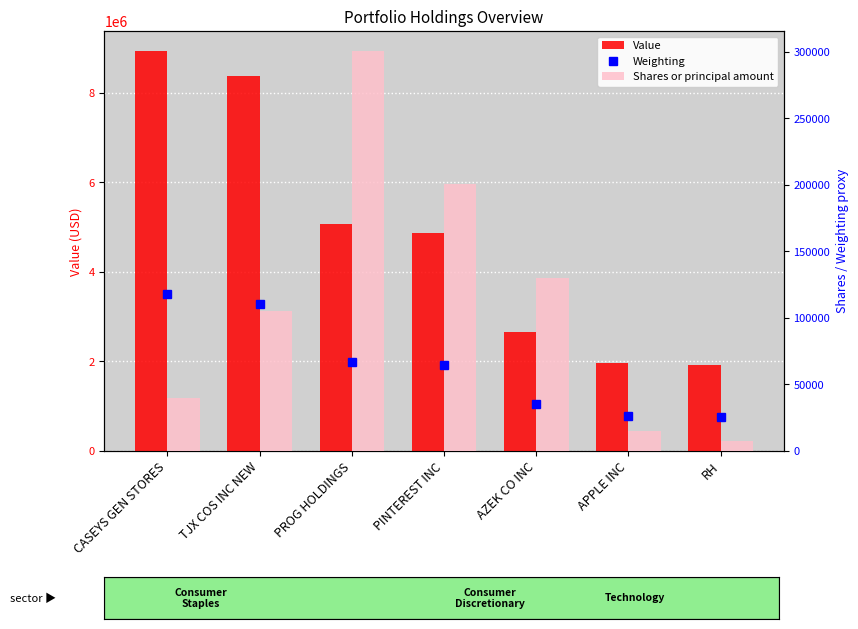

What is the label of the 6th bar from the right?

TJX COS INC NEW